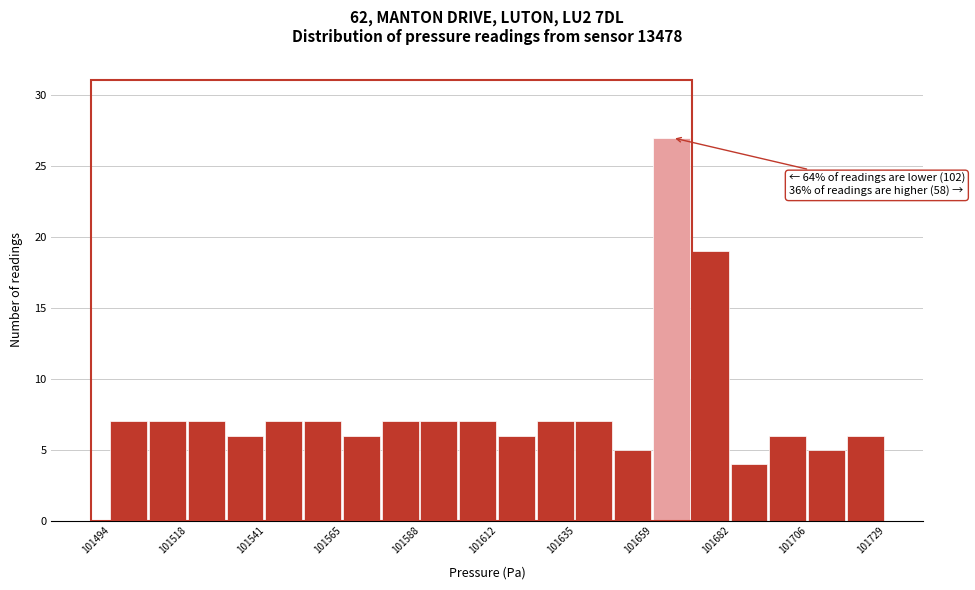

Read against the x-axis, roughly where is the centre of the tallest bar?

101665